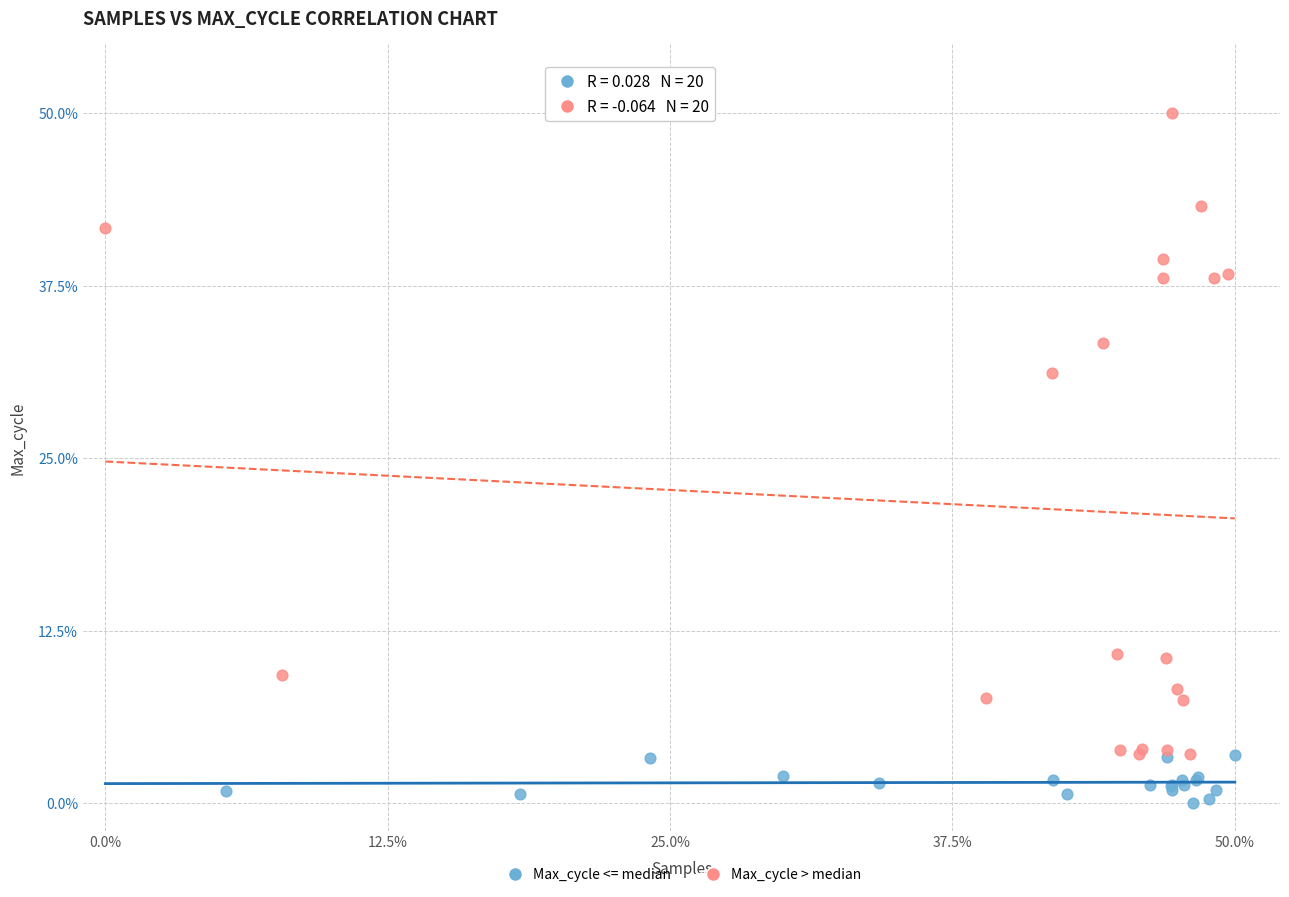

Which series has the largest Y range (max minus min)?

Max_cycle > median